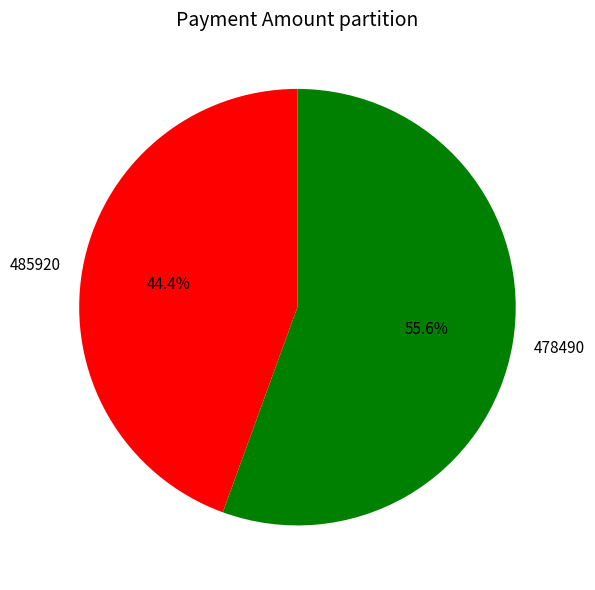

Which slice is the smallest?

485920